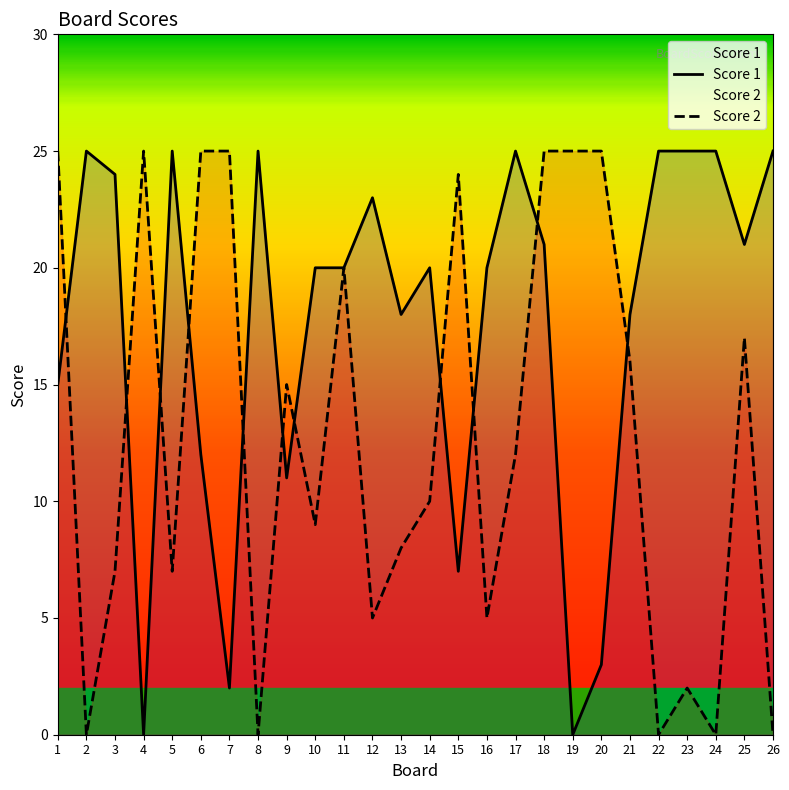

Which series has the widest spread of values?

Score 1